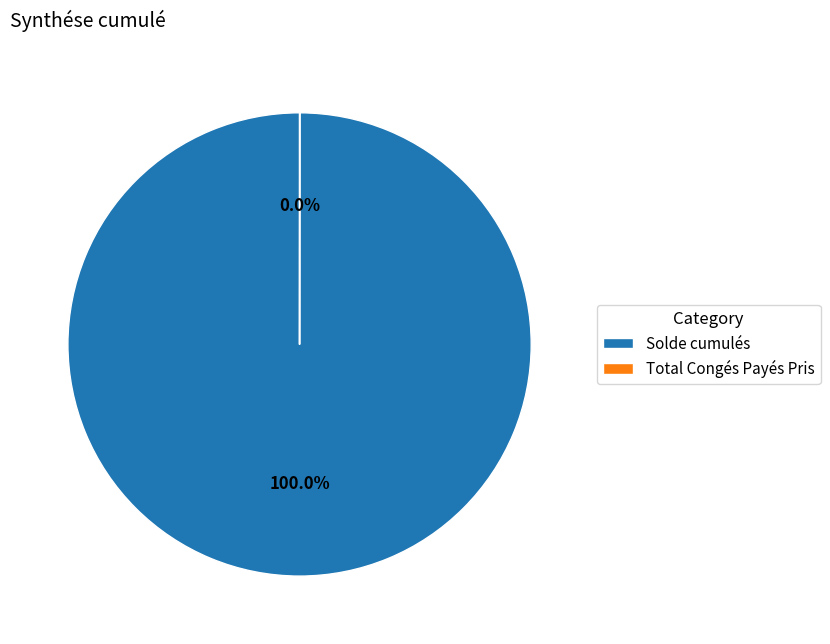

To the nearest percent, what is the average slice percentage?

50%